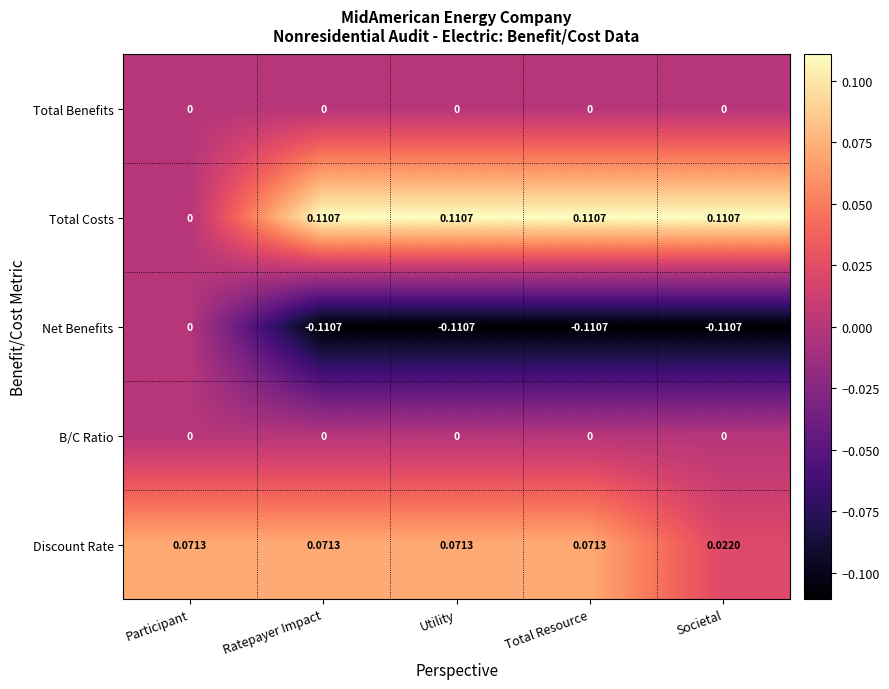

Which series has the largest total across all categories?

Total Costs